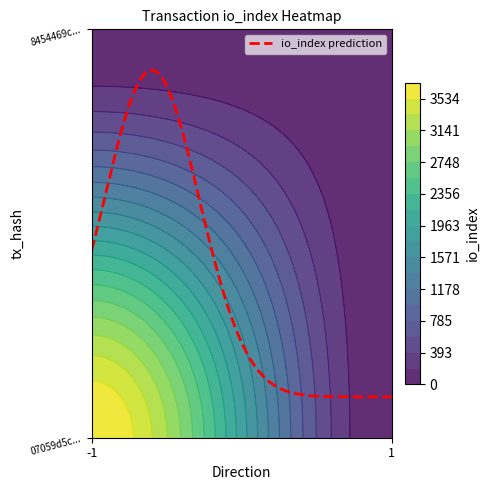

List the labels in order of 07059d5cacedd720ebd5fa2da1fb5dad3397d8e value, smallest first.

direction, io_index